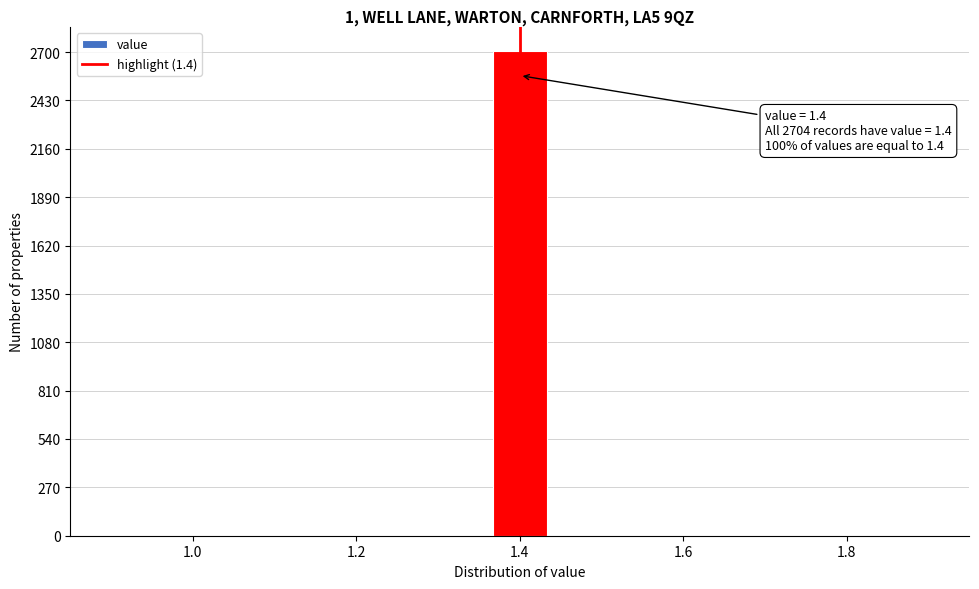

Around what value on the x-axis is the tallest bar? Give the approximate position of its centre, as read against the axis.

1.40